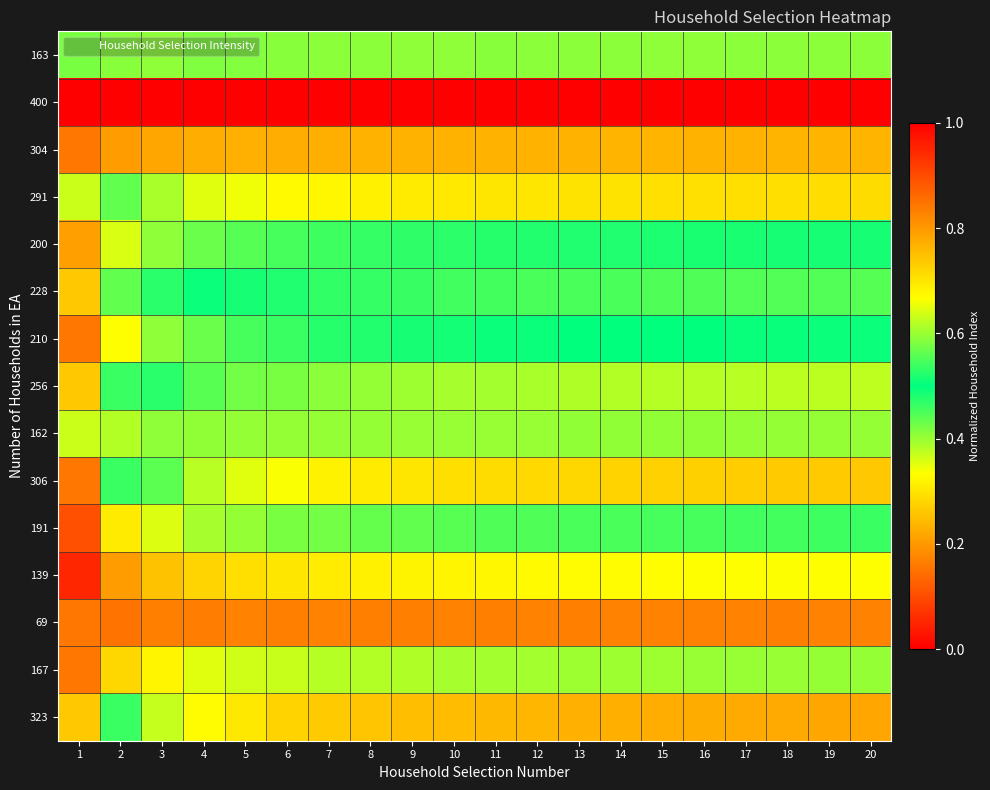

At which category does the chart reach its minimum across all series?

1